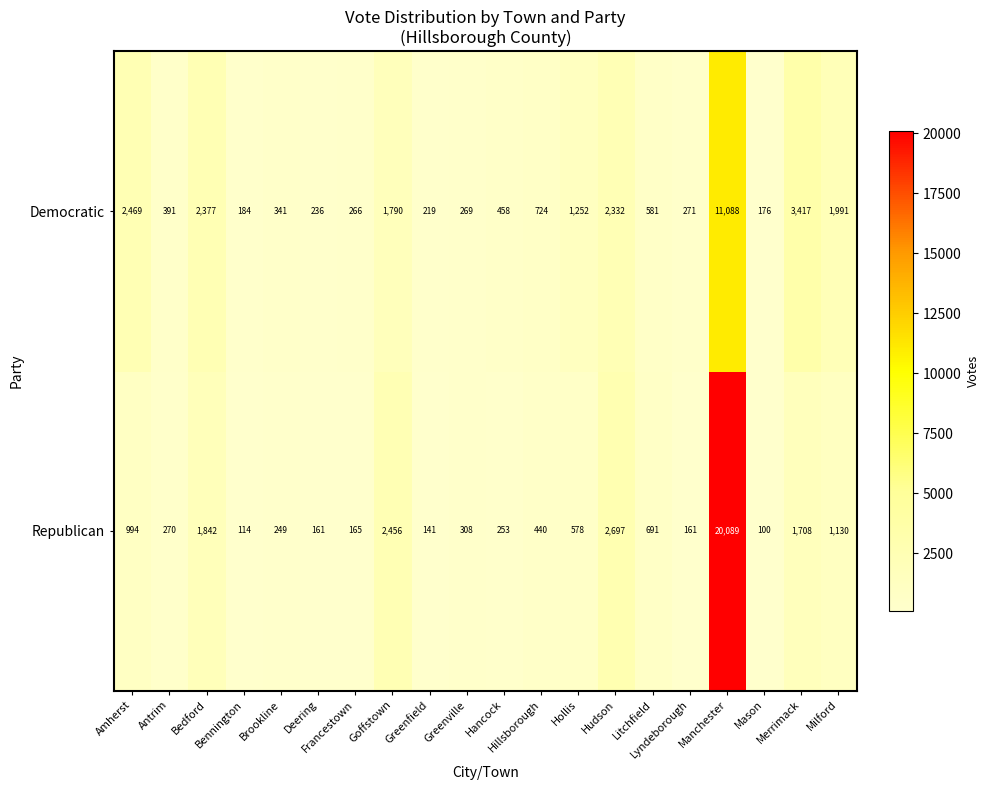

At Mason, list the series in order from smallest to largest.

Republican, Democratic